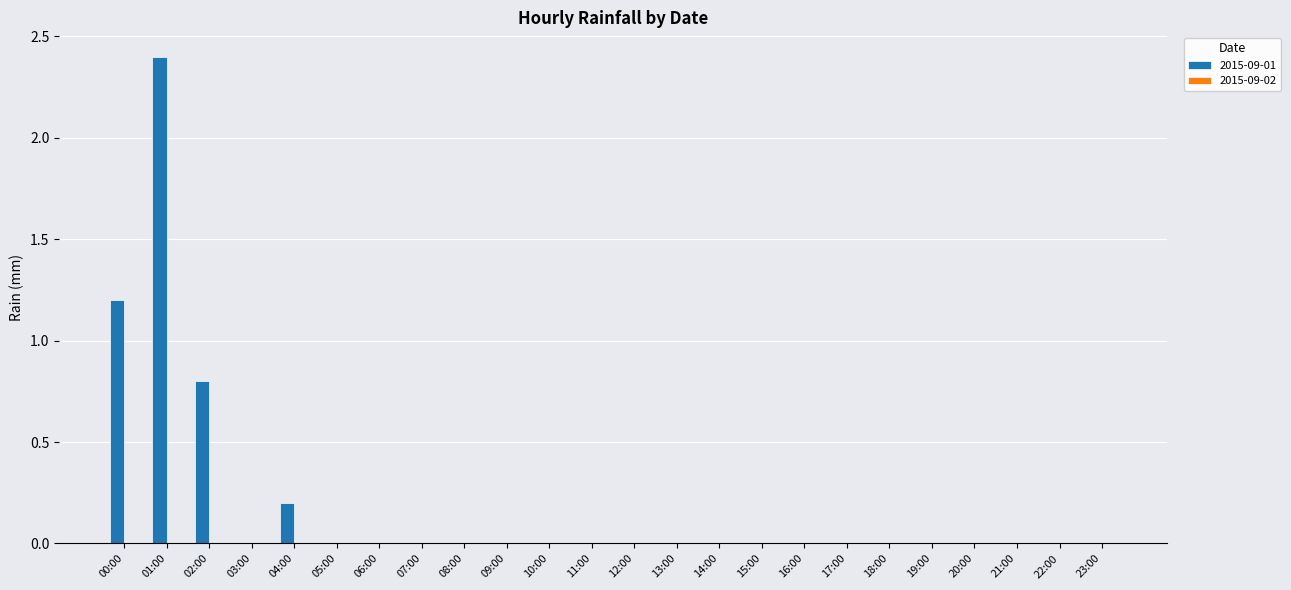

Which label corresponds to the largest value in the chart?

01:00